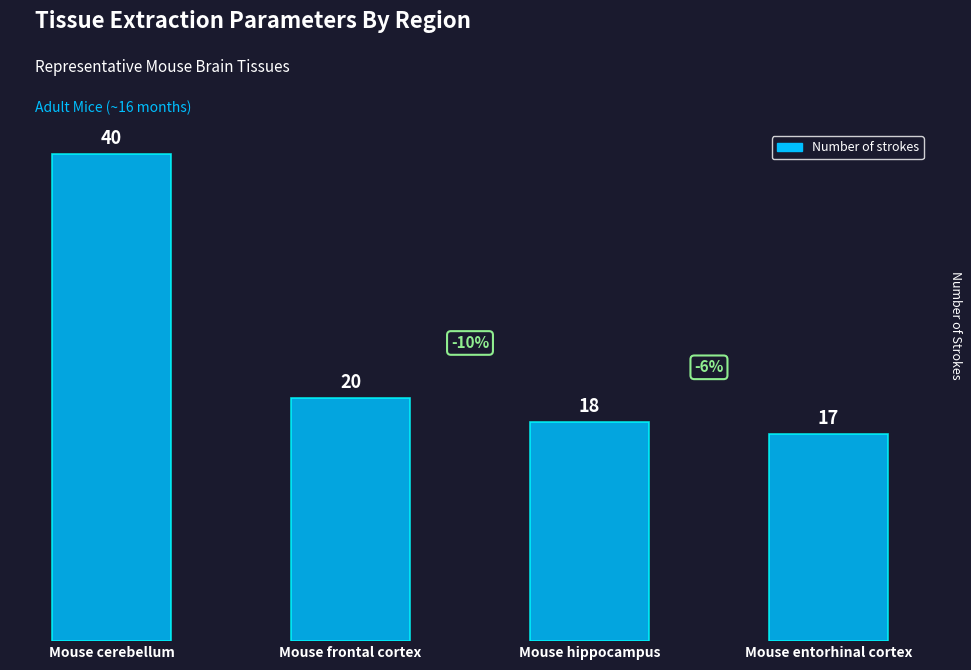

The value at Mouse hippocampus is 31. True or false?

False